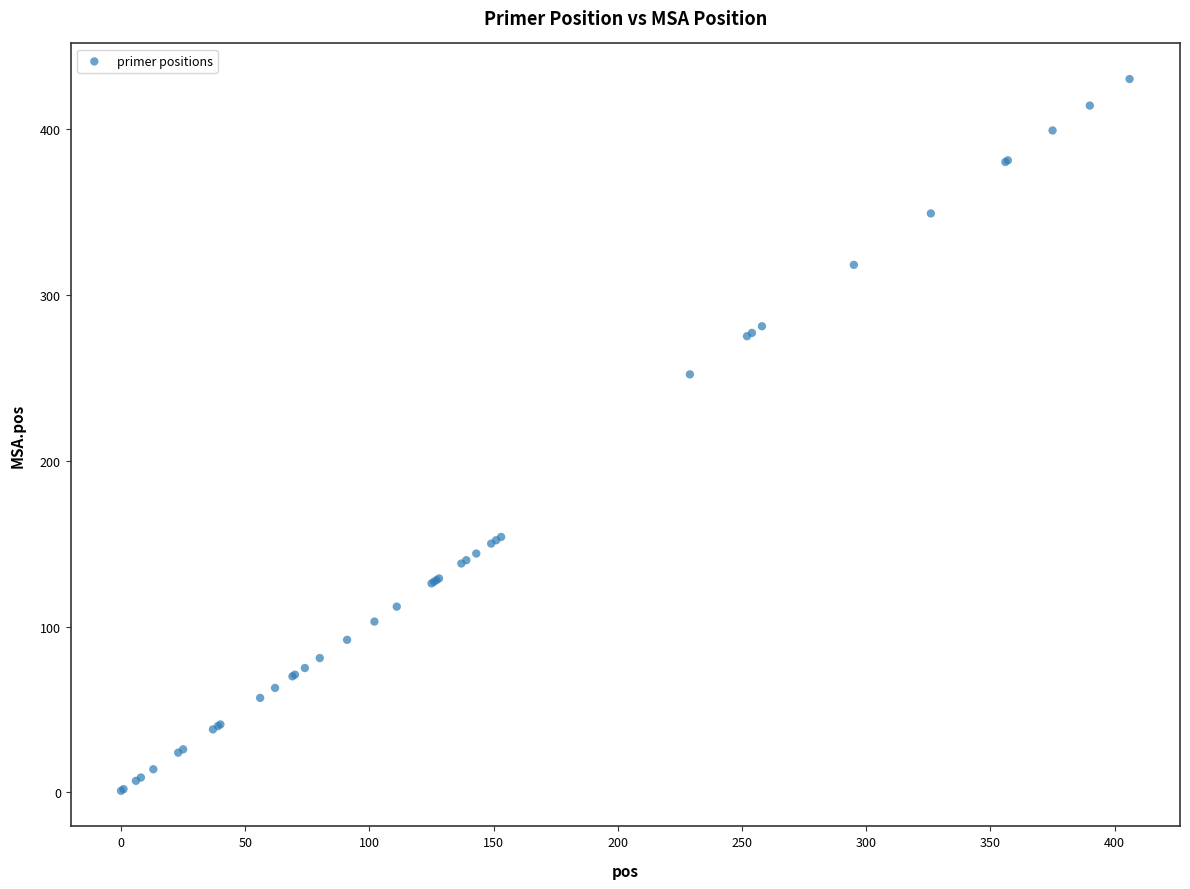

What Y value in the scatter plot is closest to 215?

252